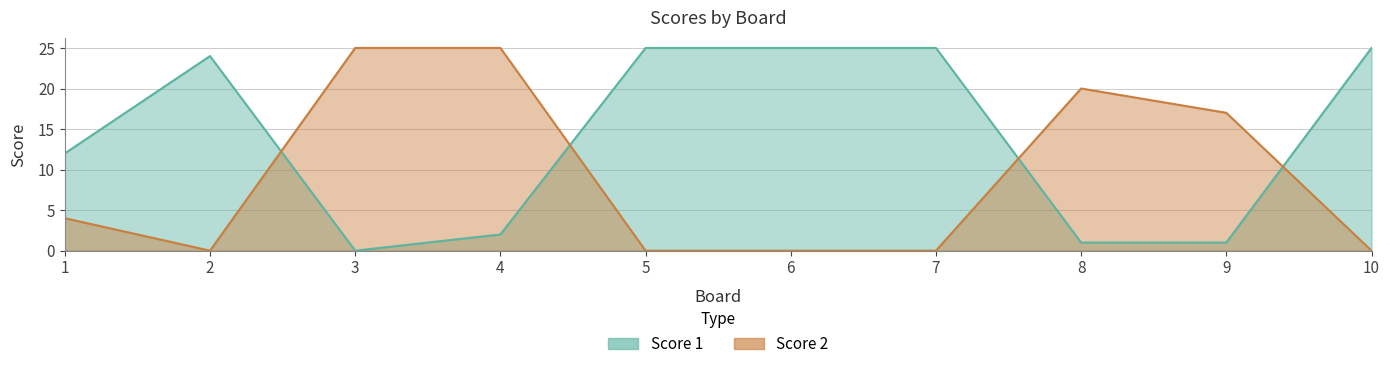

At 6, list the series in order from largest to smallest.

Score 1, Score 2